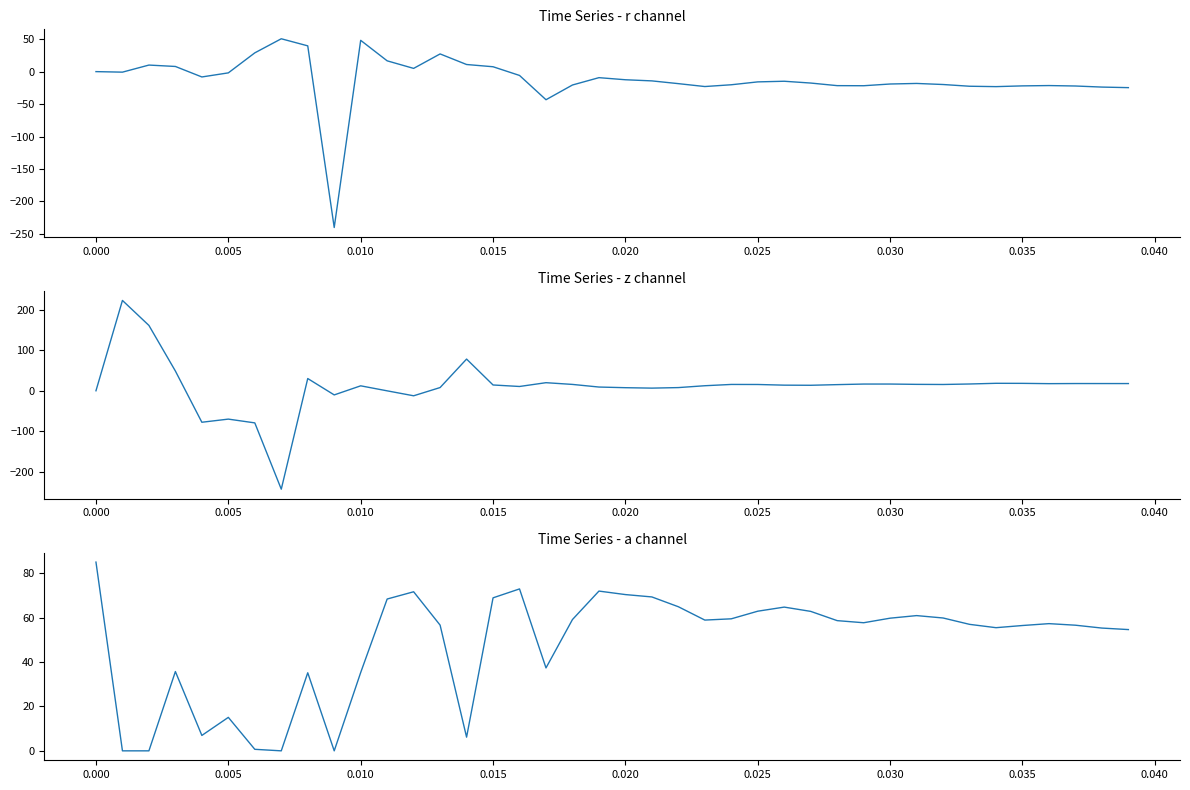

Reading left to right, what are all the values shown in this chart?

r: 0.0	-0.8	10.1	7.9	-8.2	-1.9	28.9	50.6	39.7	-240.2	48.2	16.6	5.0	27.3	11.0	7.5	-5.9	-43.3	-20.6	-9.3	-12.5	-14.3	-18.5	-23.0	-20.3	-15.8	-14.8	-17.6	-21.6	-21.8	-19.1	-18.2	-19.9	-22.5	-23.1	-22.0	-21.5	-22.2	-23.8	-24.7
z: 0.0	222.6	161.0	48.6	-77.6	-69.9	-79.2	-242.6	30.1	-10.3	12.2	-0.2	-12.4	7.9	78.1	14.2	10.5	19.9	15.6	9.2	7.5	6.5	7.8	12.4	15.6	15.4	13.8	13.5	15.1	16.5	16.5	15.8	15.5	16.7	18.4	18.2	17.5	17.8	17.8	17.7
a: 85.0	0.0	0.0	35.7	6.9	15.1	0.7	0.0	35.2	0.0	35.3	68.4	71.6	56.6	6.2	68.9	72.9	37.3	59.1	71.9	70.4	69.3	64.9	58.9	59.5	62.9	64.7	62.8	58.6	57.7	59.7	60.9	59.8	57.0	55.5	56.4	57.3	56.6	55.3	54.6